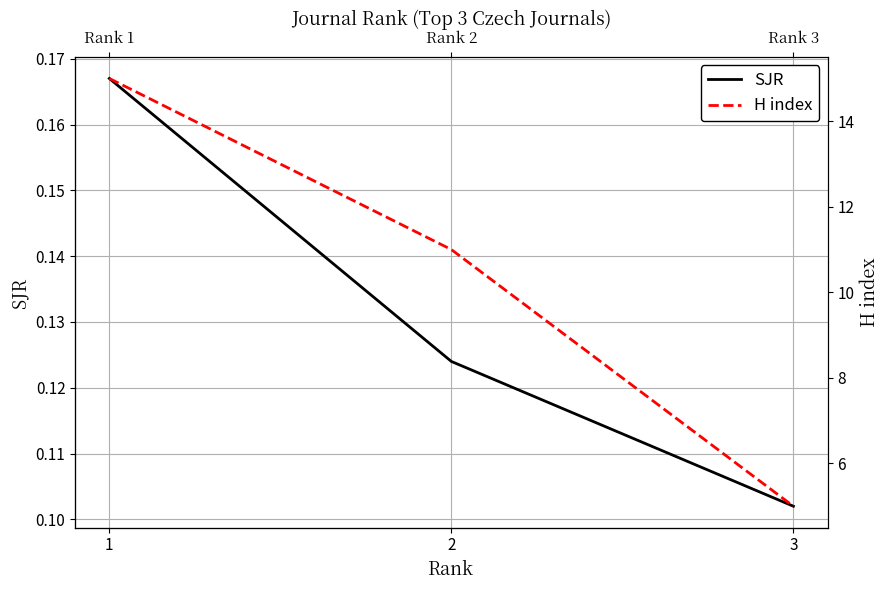

The SJR series shows 0.0 at 3. True or false?

False